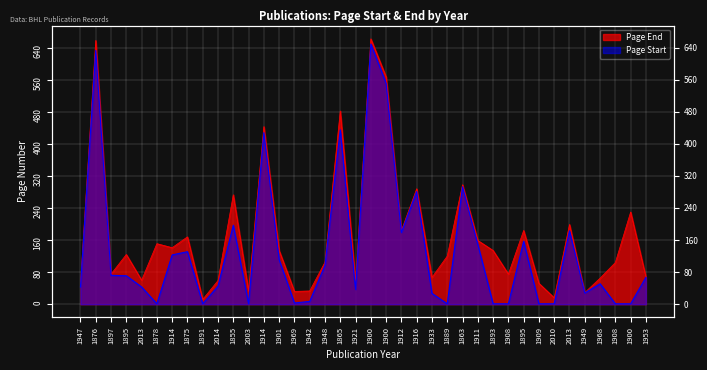

At how many categories does at least one series exceed 416?

5